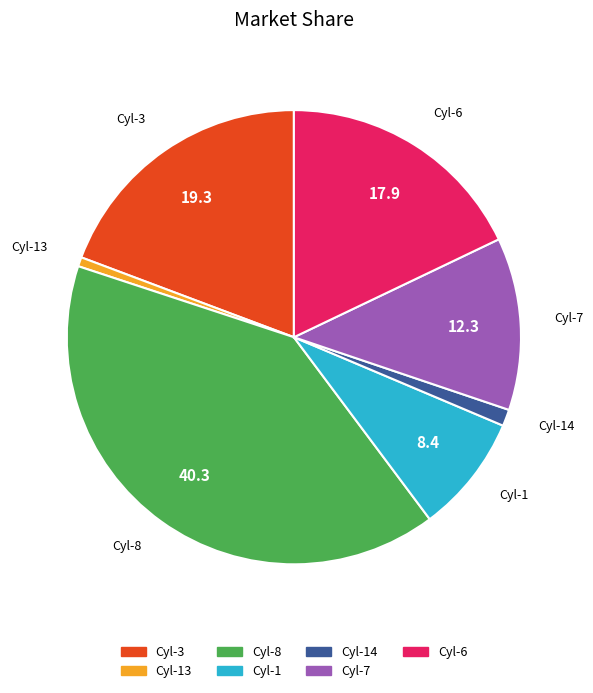

Is there any slice that represents more than half of the pie?

No